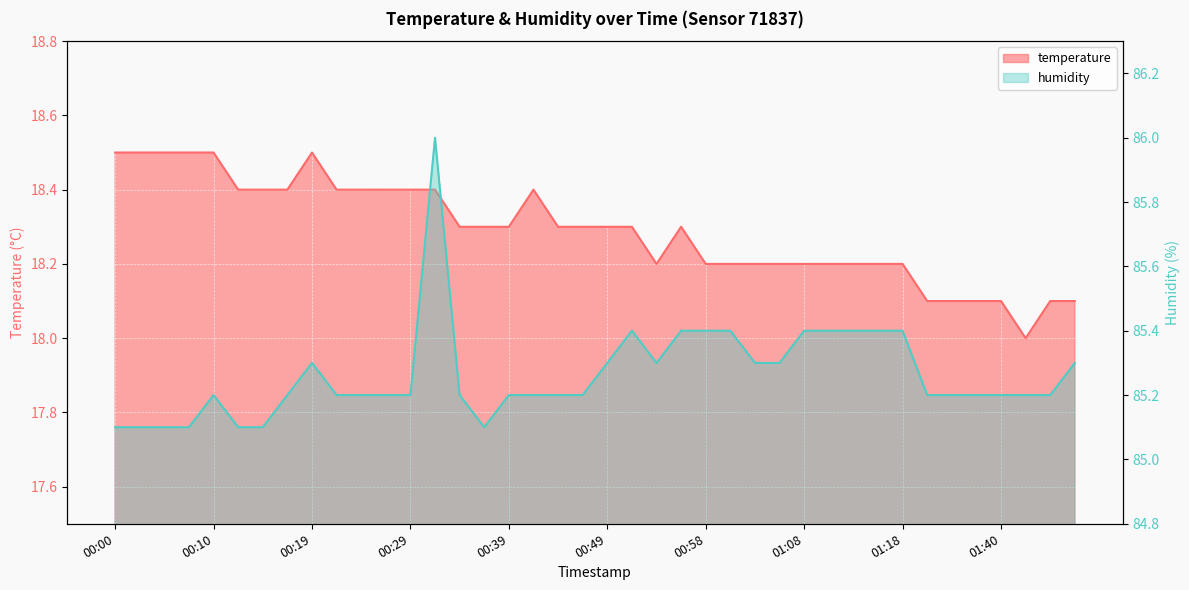

Which series changed the most between 00:41 and 00:49?

temperature